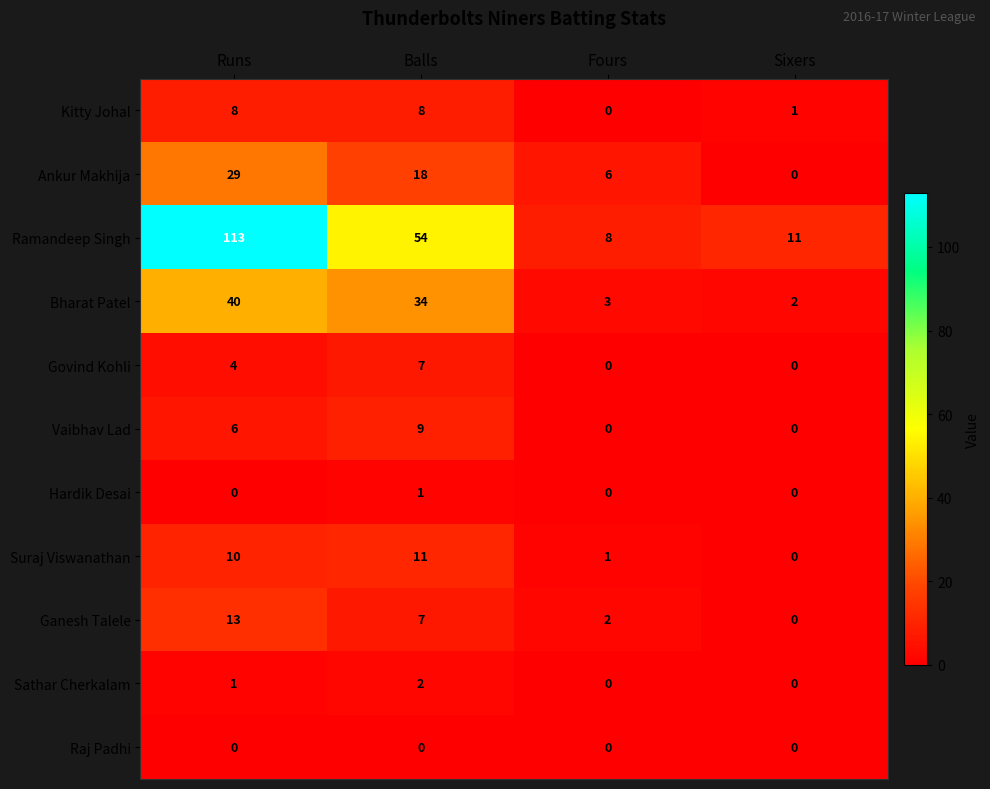

Read the Ankur Makhija value at Balls, to the nearest 5.

20